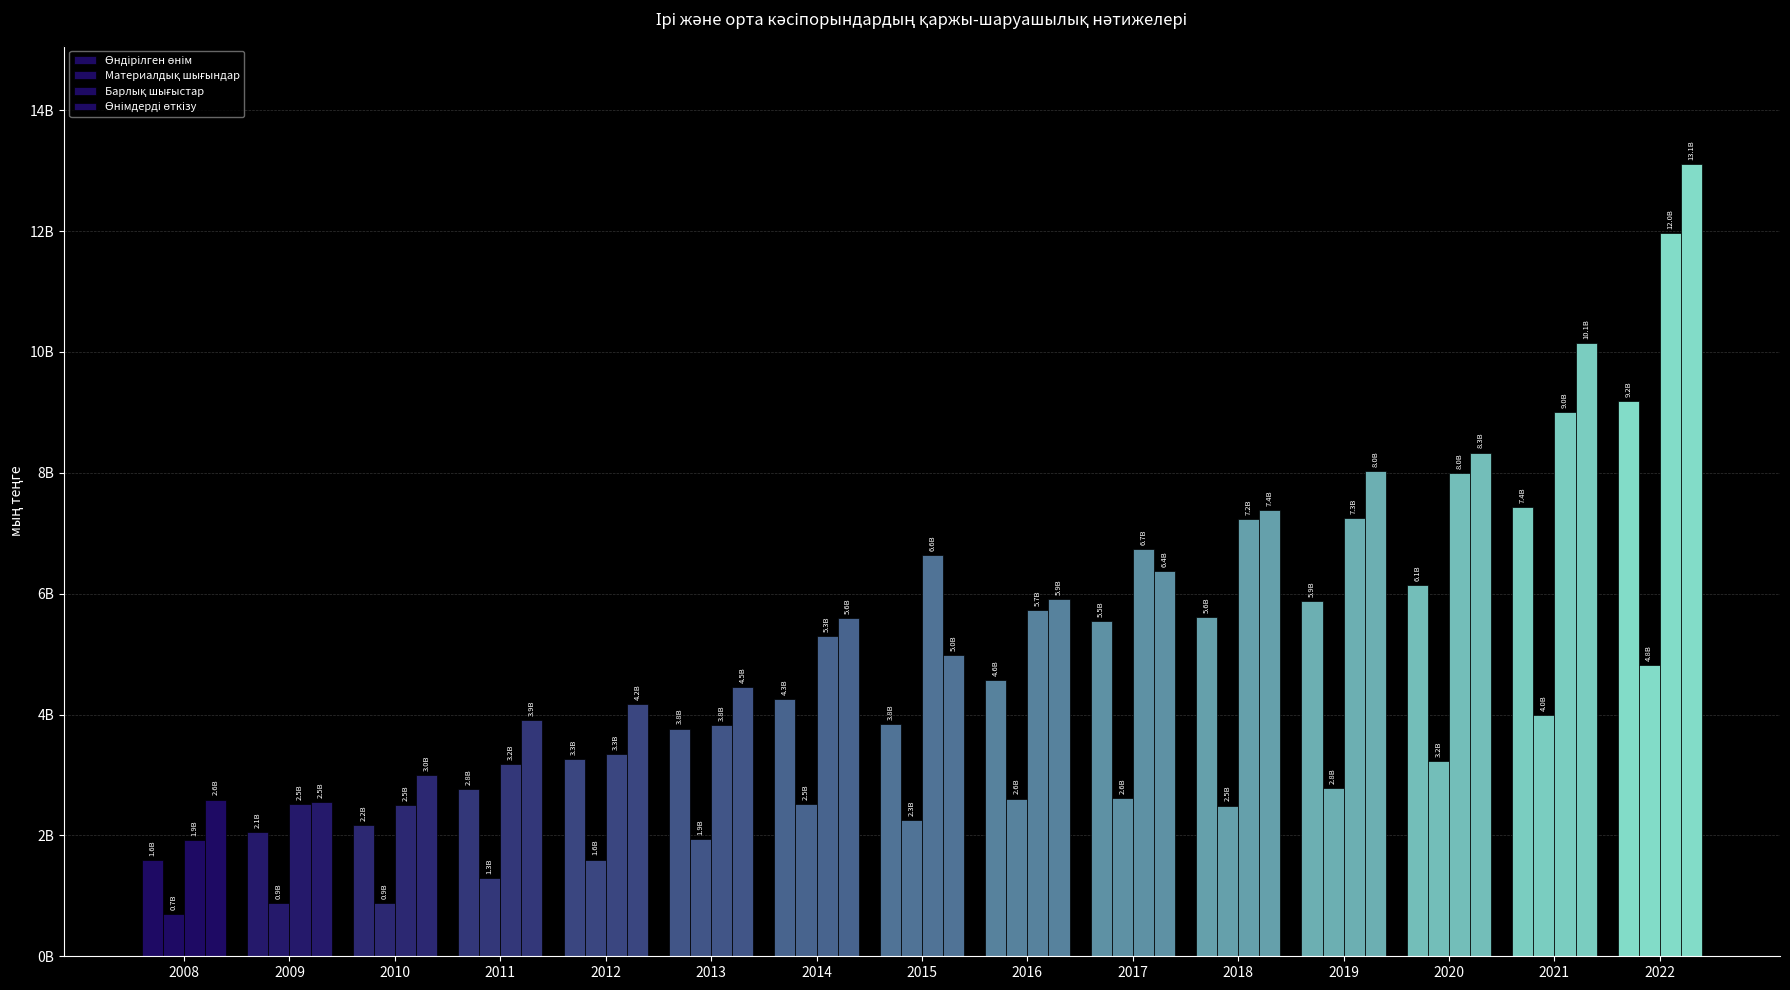

Where does the Өндірілген өнім series first go above 4259913399?

2016